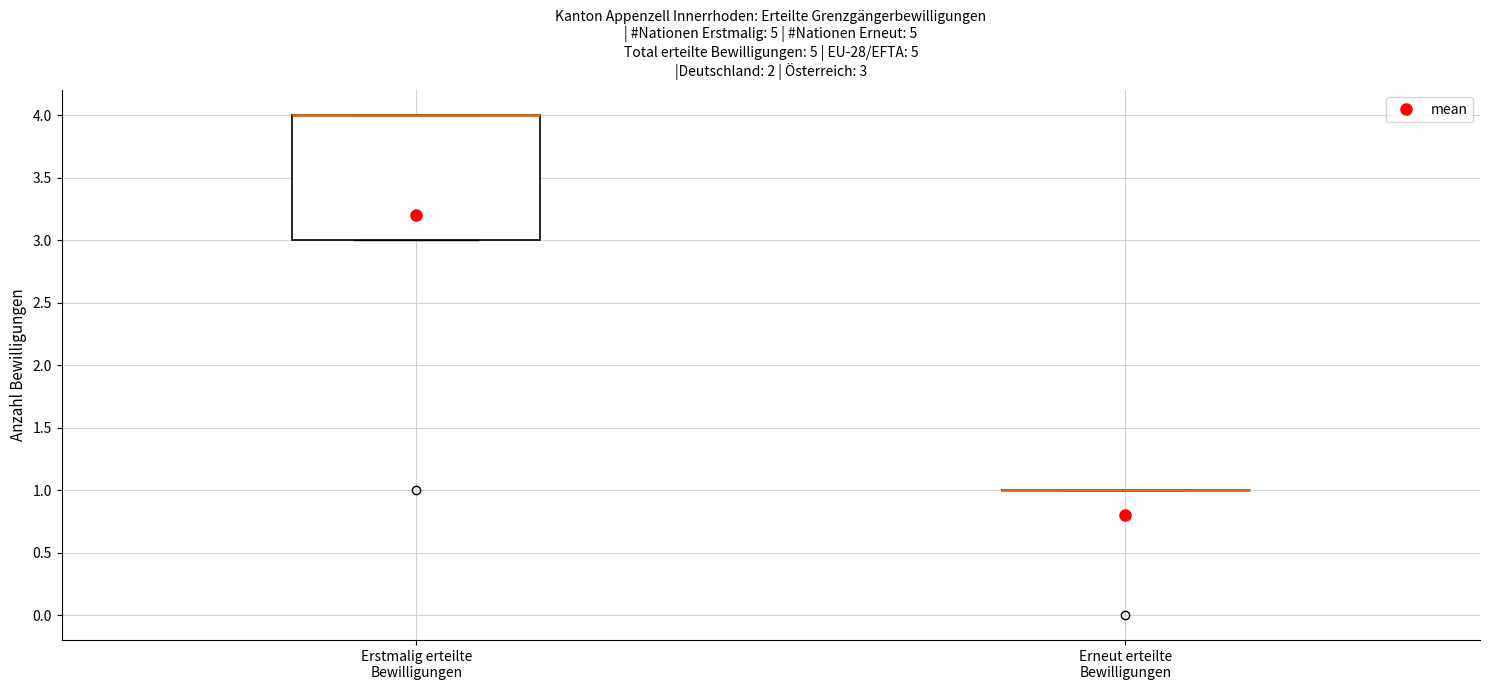

Comparing the boxes themselves (not the whiskers), which one is the tallest?

Erstmalig erteilte Bewilligungen